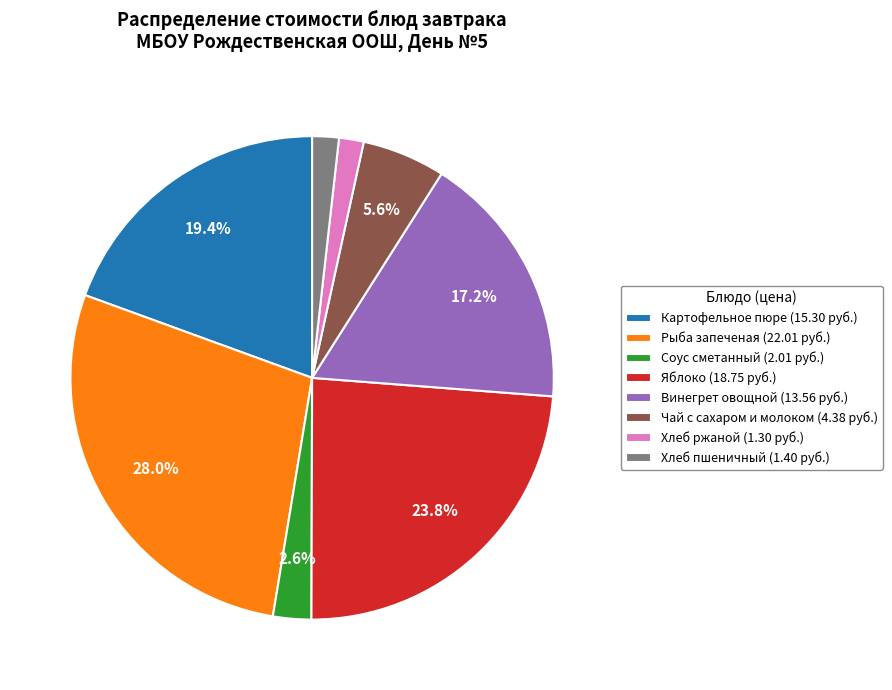

Combined, do Яблоко and Соус сметанный account for over 50%?

No